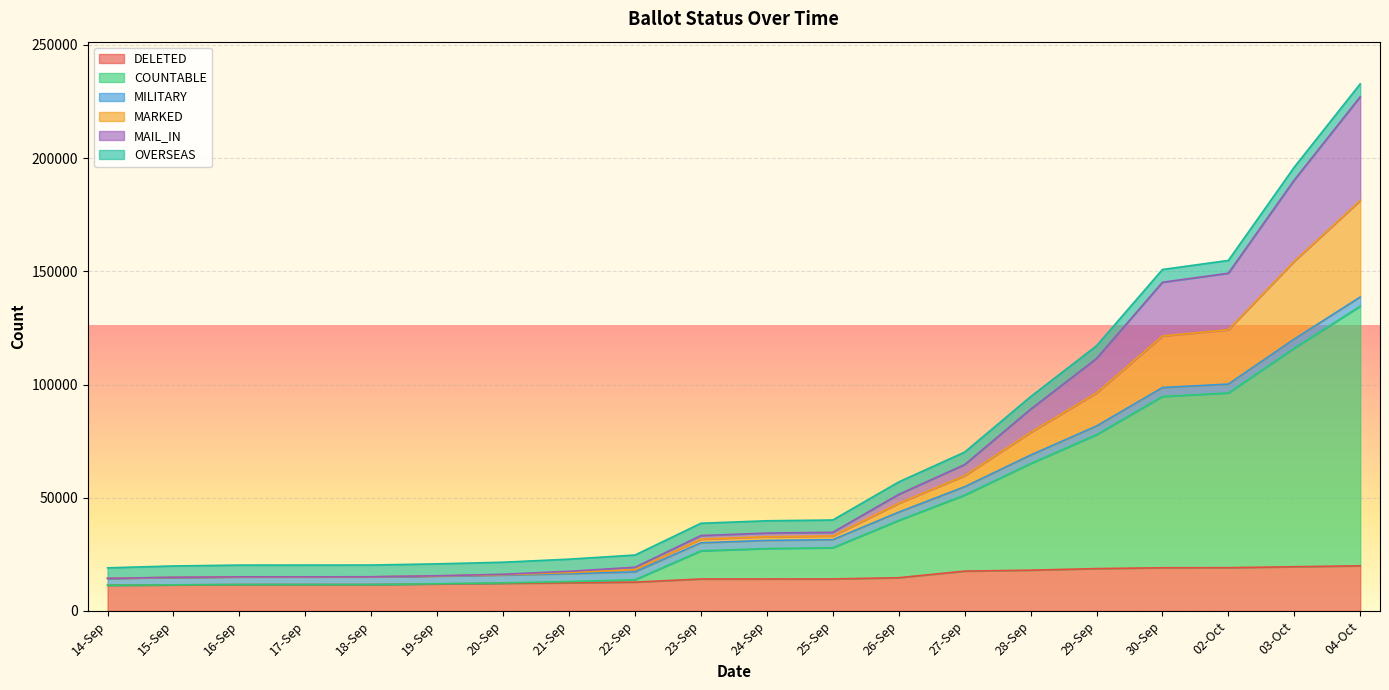

True or false: MARKED and COUNTABLE intersect in this chart.

False